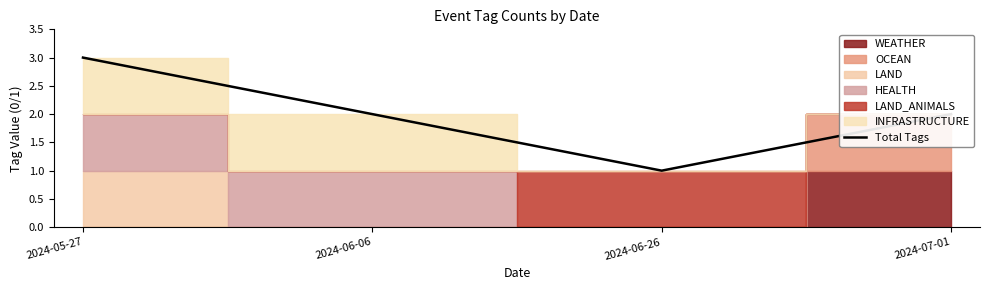

The chart shows a value of 2 at 2024-06-26. True or false?

False